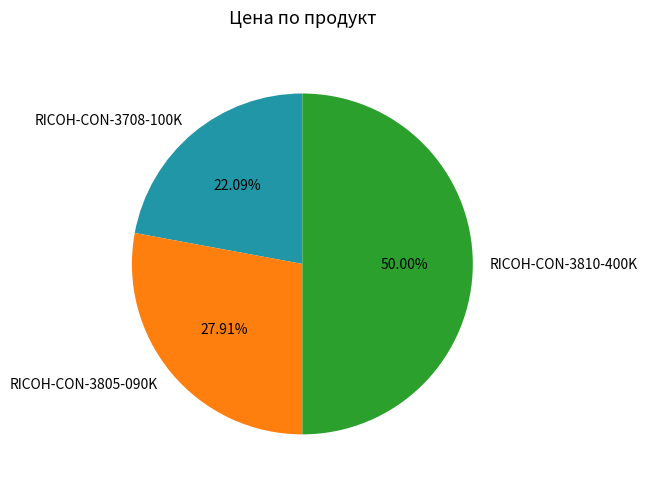

Which category has the smallest portion of the pie?

RICOH-CON-3708-100K